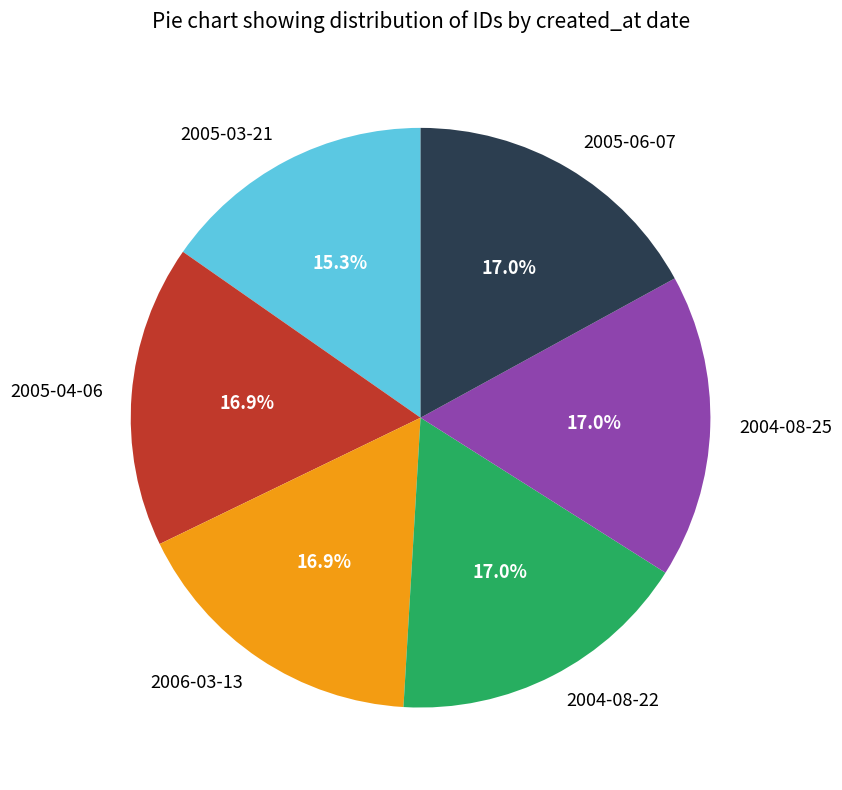

Which category has the smallest portion of the pie?

2005-03-21